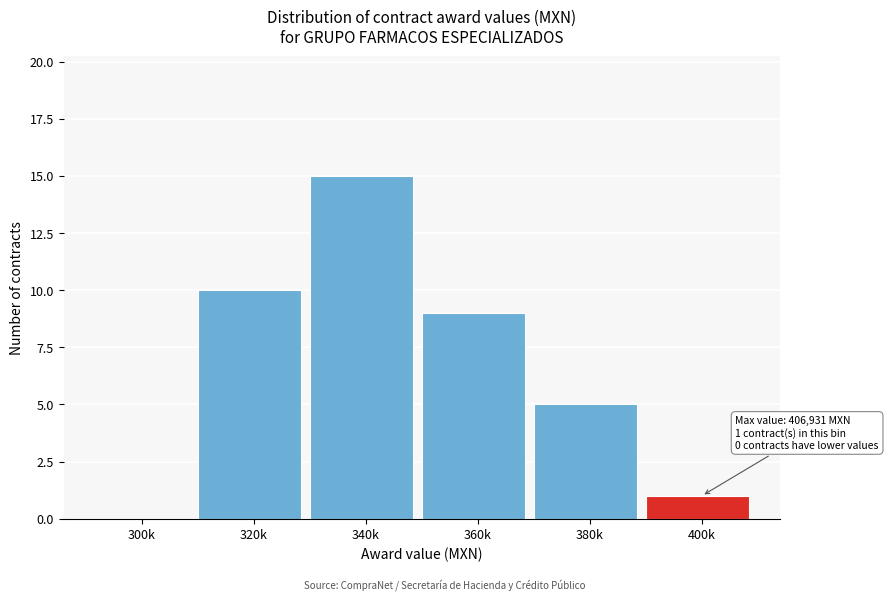

Reading right to left, extract all data points from this chart.

400k=1	380k=5	360k=9	340k=15	320k=10	300k=0